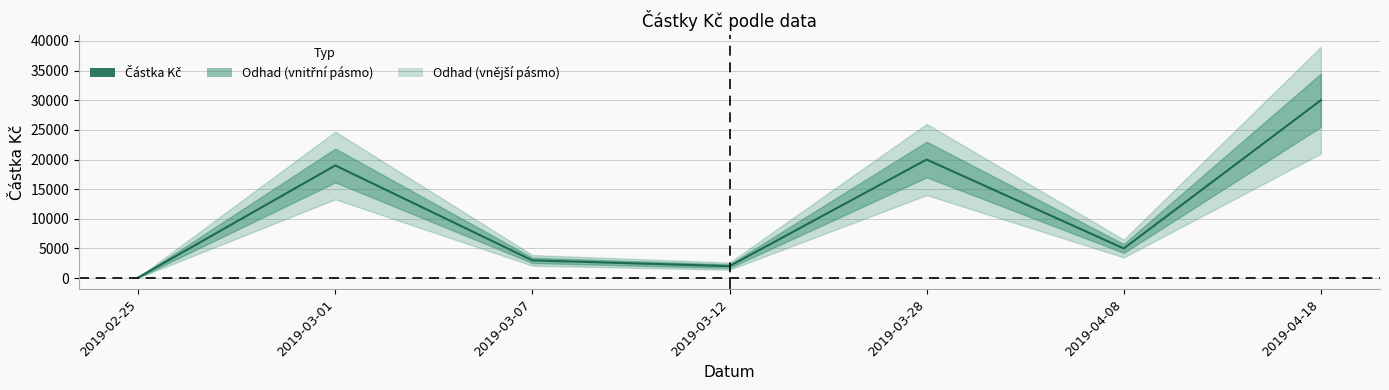

The value at 2019-03-28 is 20000. True or false?

True